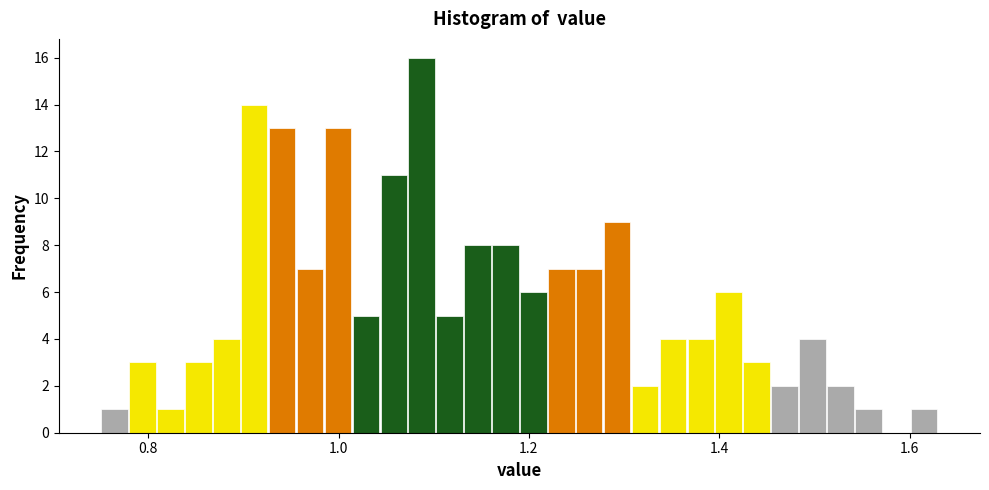

Read against the x-axis, roughly where is the centre of the tallest bar?

1.08